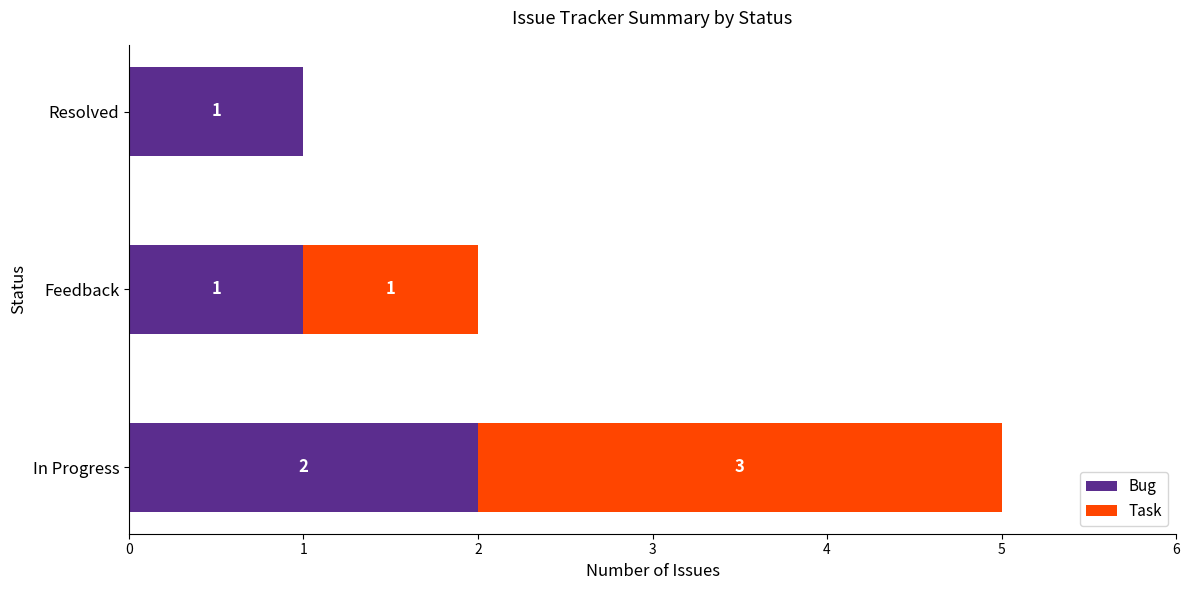

What is the total value across all series at In Progress?

5